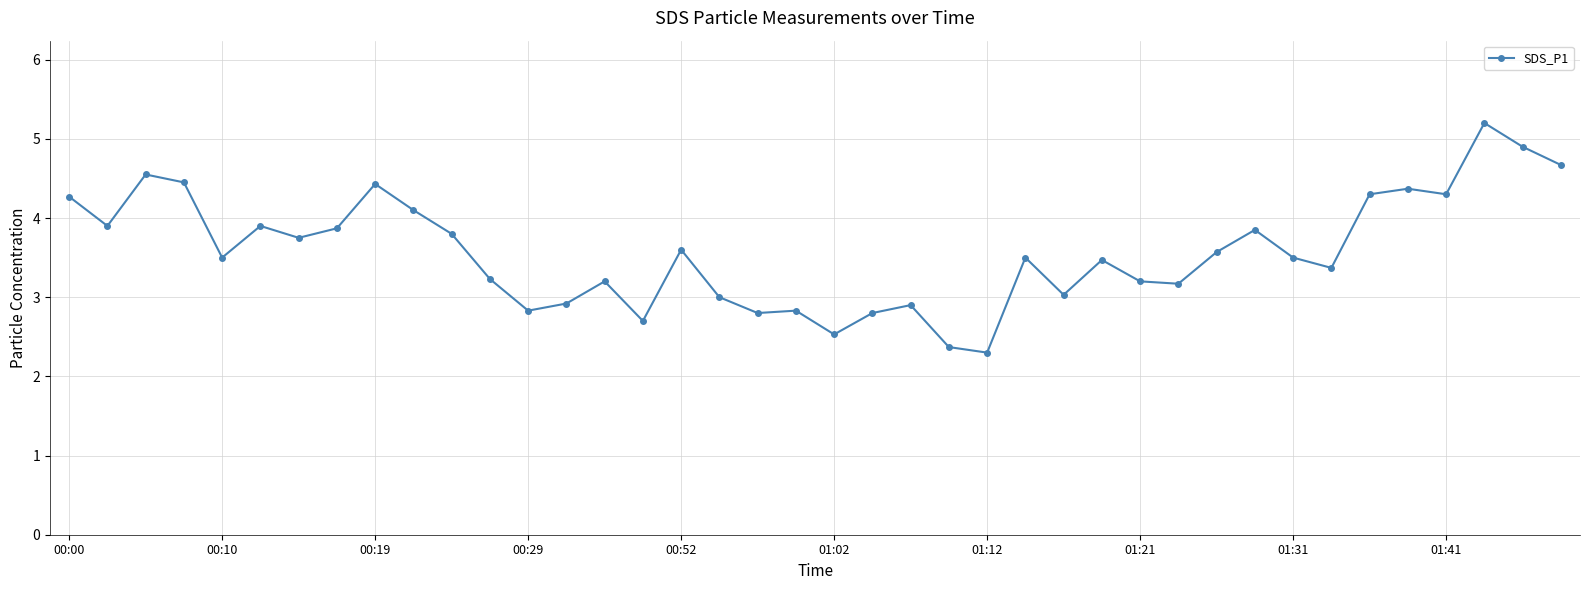

What is the minimum value shown in the chart?

2.3